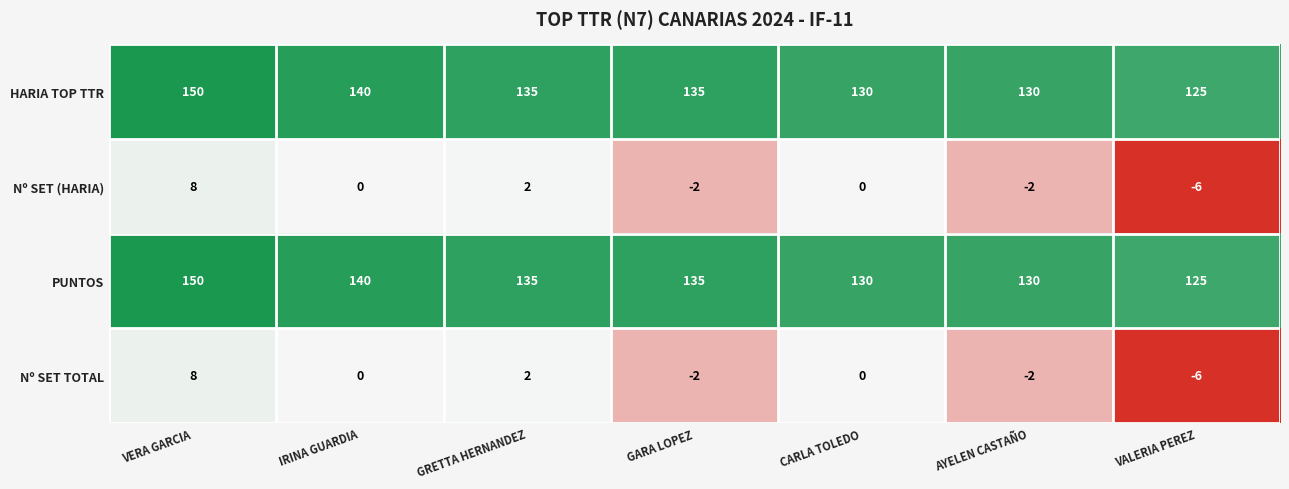

Is it true that Nº SET TOTAL equals 0 at IRINA GUARDIA?

True